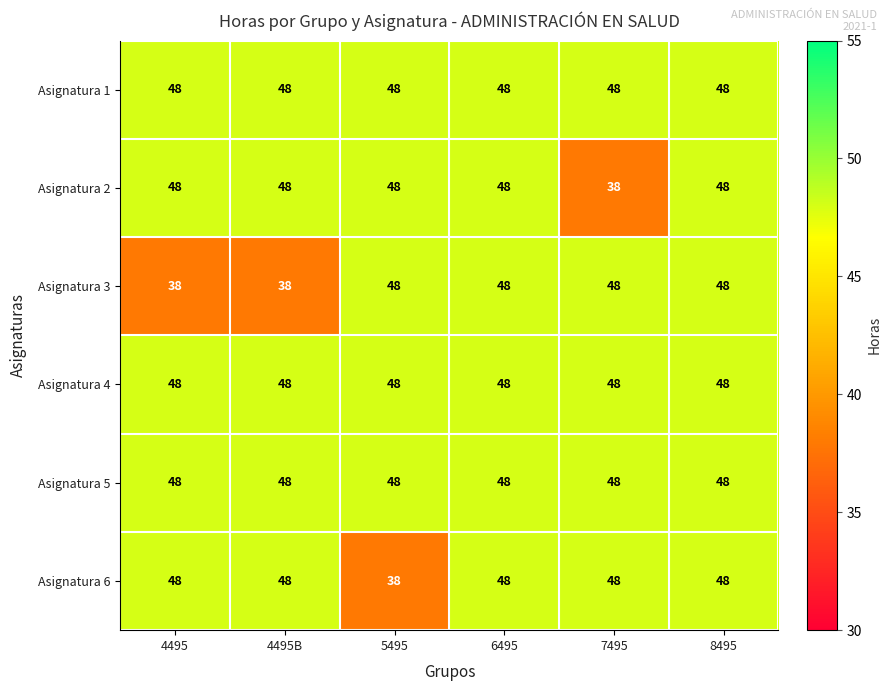

What is the total value across all series at 7495?

278